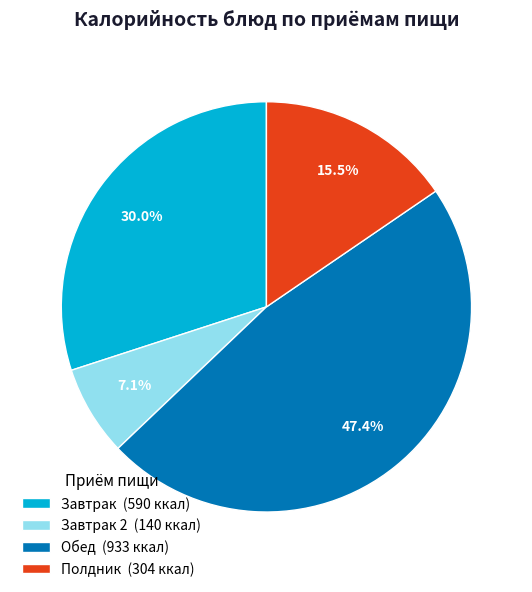

Which category has the biggest portion of the pie?

Обед (933 ккал)